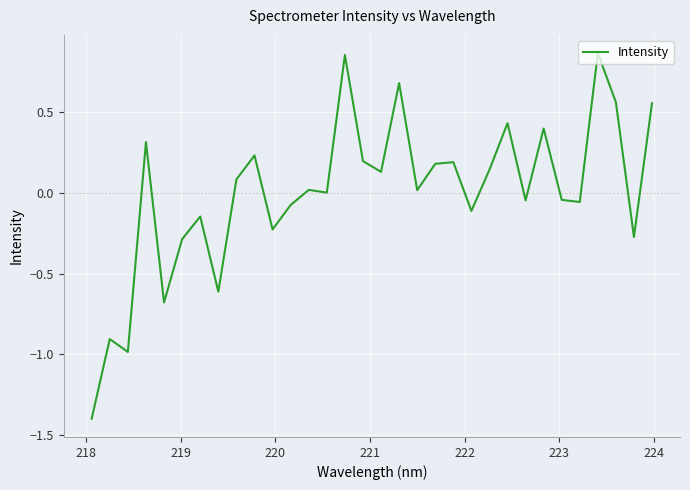

What is the minimum value shown in the chart?

-1.4